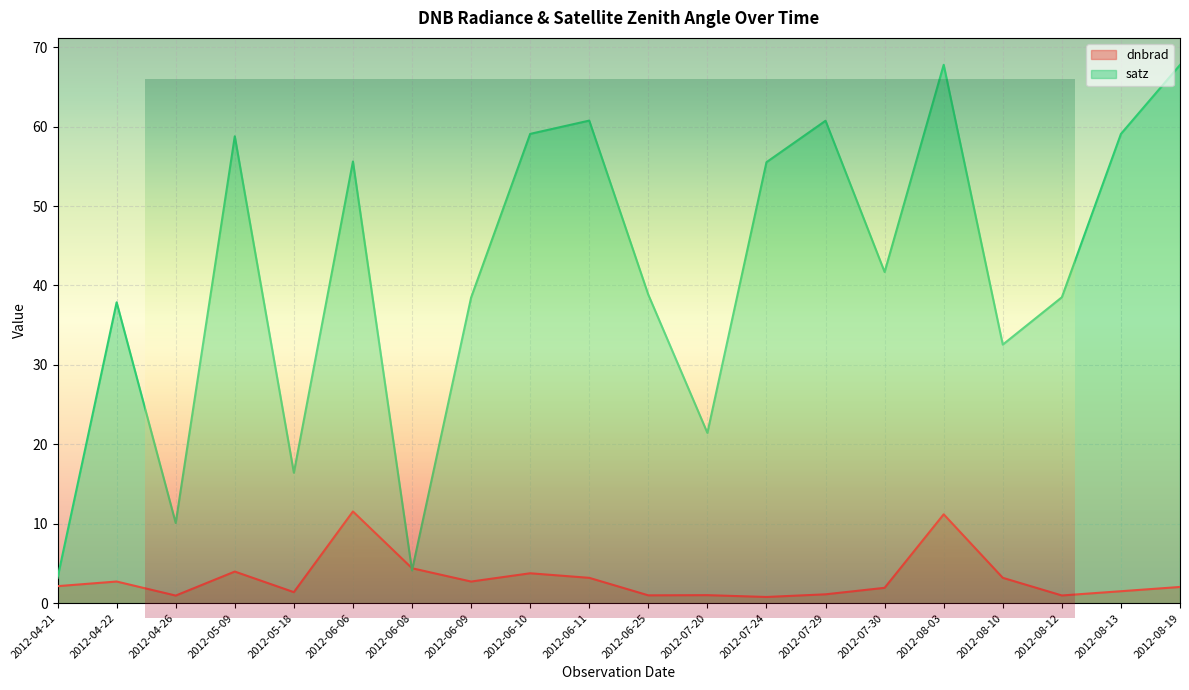

What is the label of the 7th point from the right?

2012-07-29